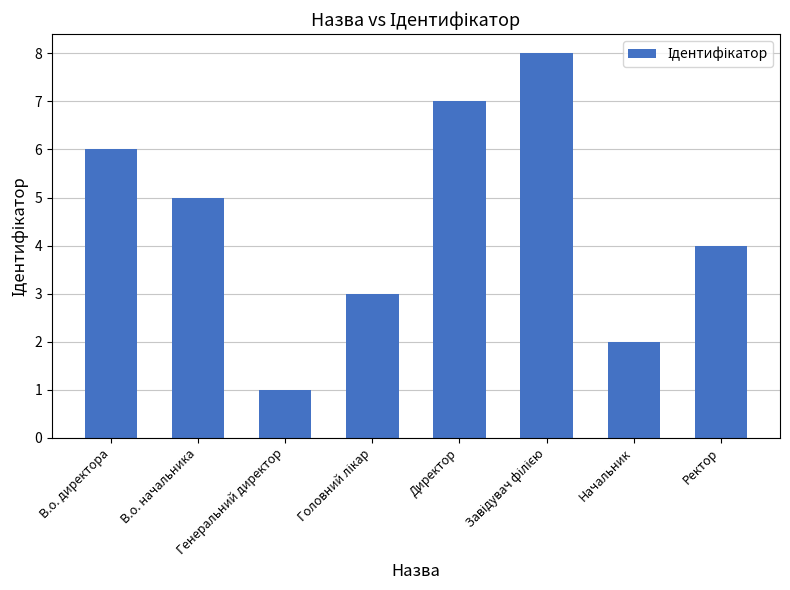

What is the label of the 7th bar from the right?

В.о. начальника